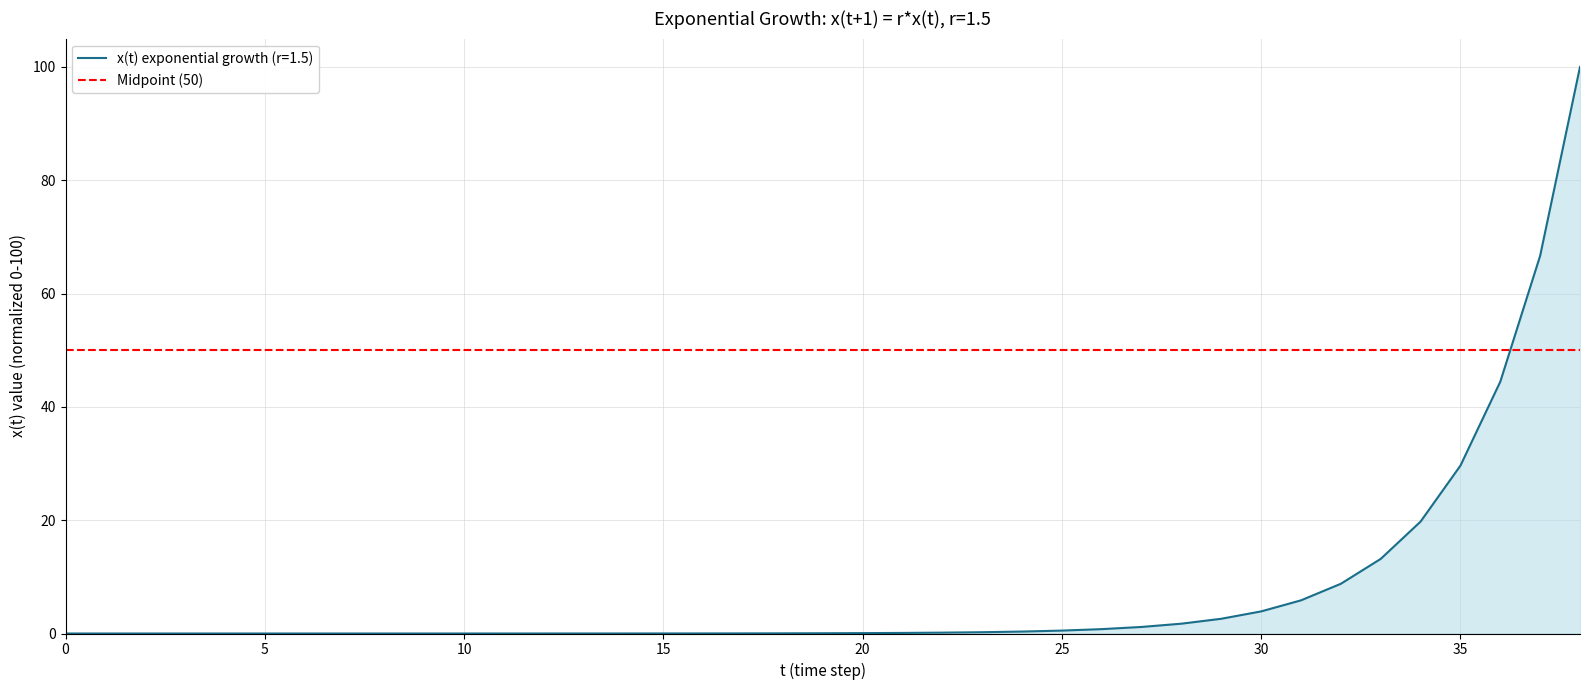

Reading right to left, list all the values displayed in this chart.

100.0	66.7	44.4	29.6	19.8	13.2	8.8	5.9	3.9	2.6	1.7	1.2	0.8	0.5	0.3	0.2	0.2	0.1	0.1	0.0	0.0	0.0	0.0	0.0	0.0	0.0	0.0	0.0	0.0	0.0	0.0	0.0	0.0	0.0	0.0	0.0	0.0	0.0	0.0